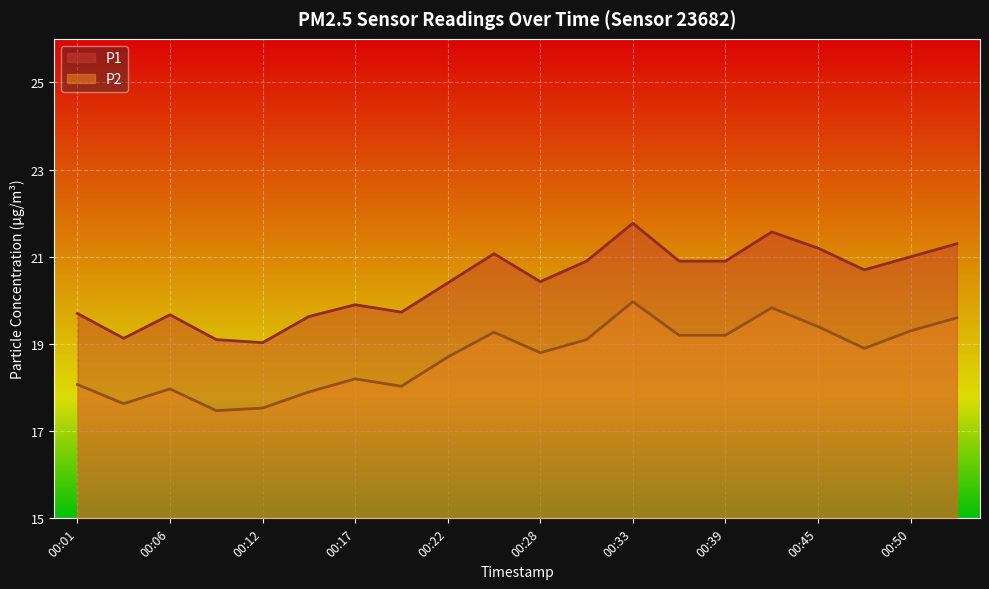

Reading left to right, transcribe all the data shown in this chart.

P1: 19.7	19.1	19.7	19.1	19.0	19.6	19.9	19.7	20.4	21.1	20.4	20.9	21.8	20.9	20.9	21.6	21.2	20.7	21.0	21.3
P2: 18.1	17.6	18.0	17.5	17.5	17.9	18.2	18.0	18.7	19.3	18.8	19.1	20.0	19.2	19.2	19.8	19.4	18.9	19.3	19.6